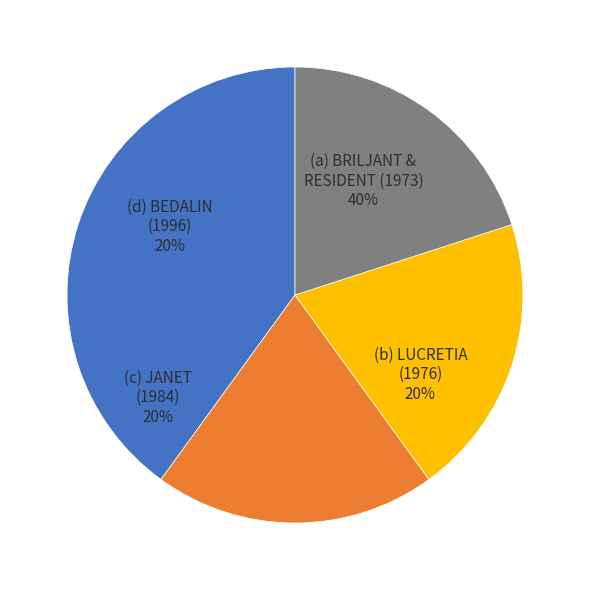

The BRILJANT (1973) slice represents 29% of the pie. True or false?

False